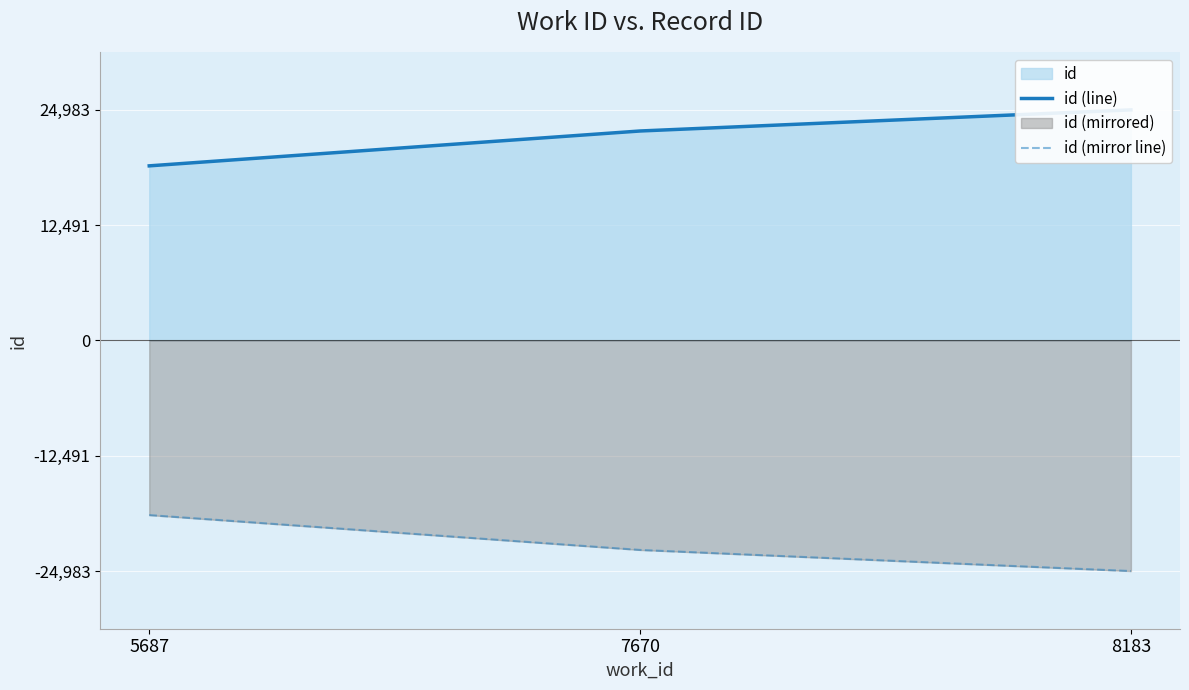

Which series changed the most between 5687 and 8183?

id (line)